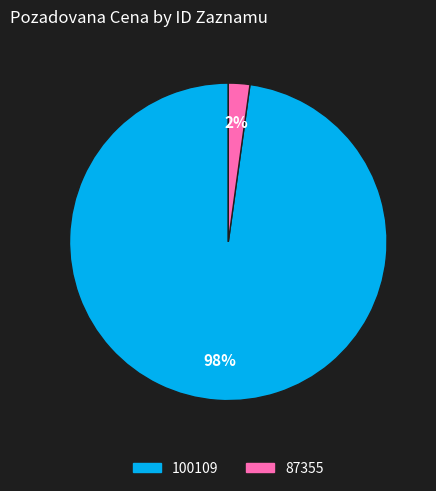

To the nearest percent, what is the difference between the 87355 and 100109 slice percentages?

96%